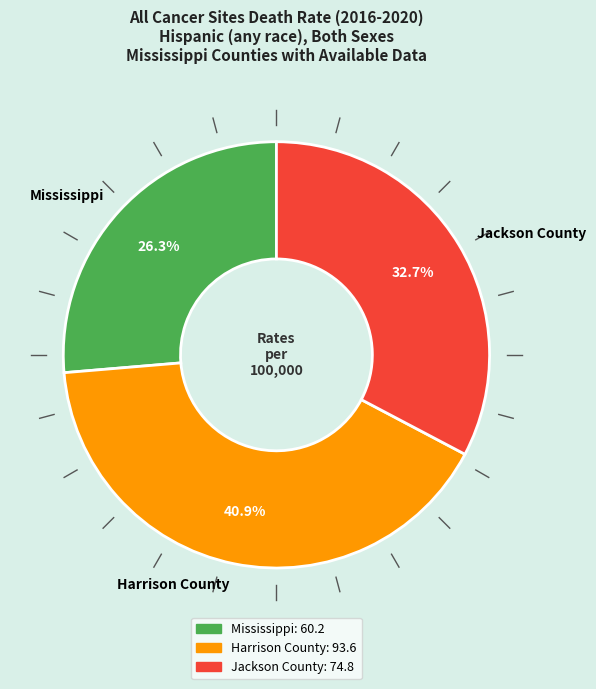

What is the ratio of the value at Jackson County to the value at Mississippi?

1.2